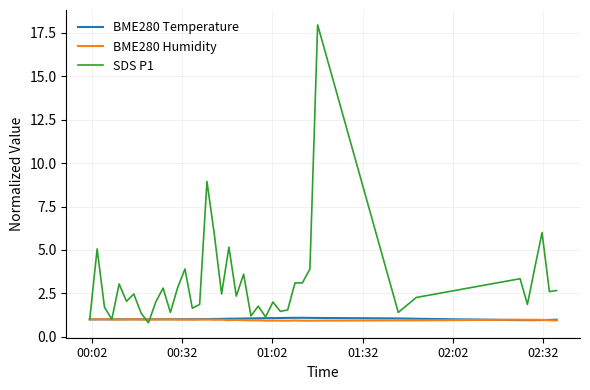

Which series has the largest range (max minus min)?

SDS P1